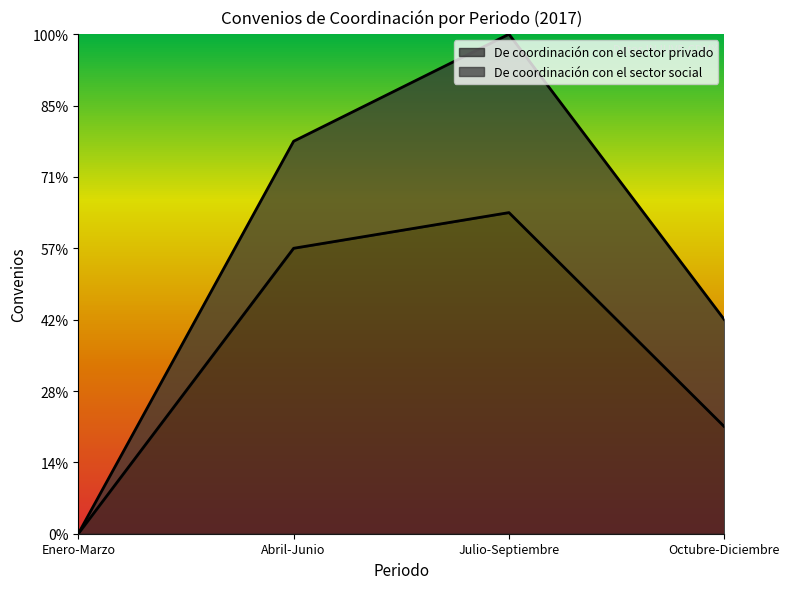

Rank the categories by value from lowest to highest.

Enero-Marzo, Octubre-Diciembre, Abril-Junio, Julio-Septiembre